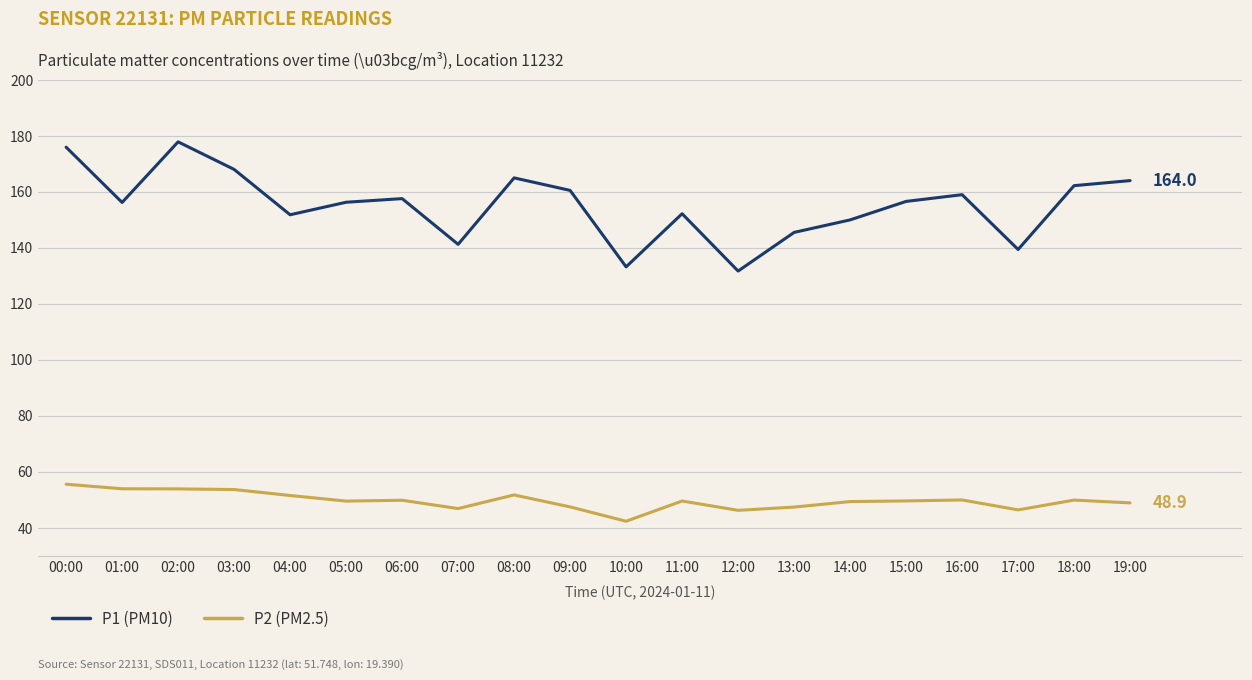

What position from the right is 09:00?

11